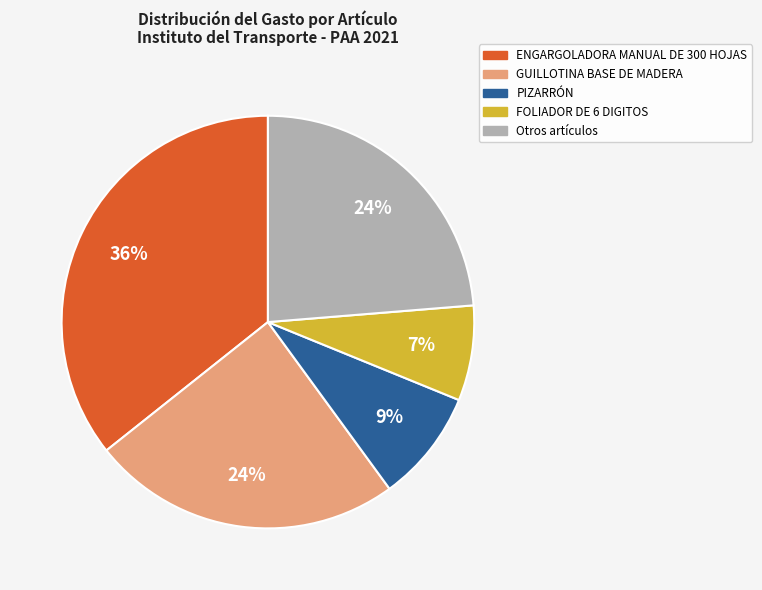

Is there a majority slice in this chart?

No